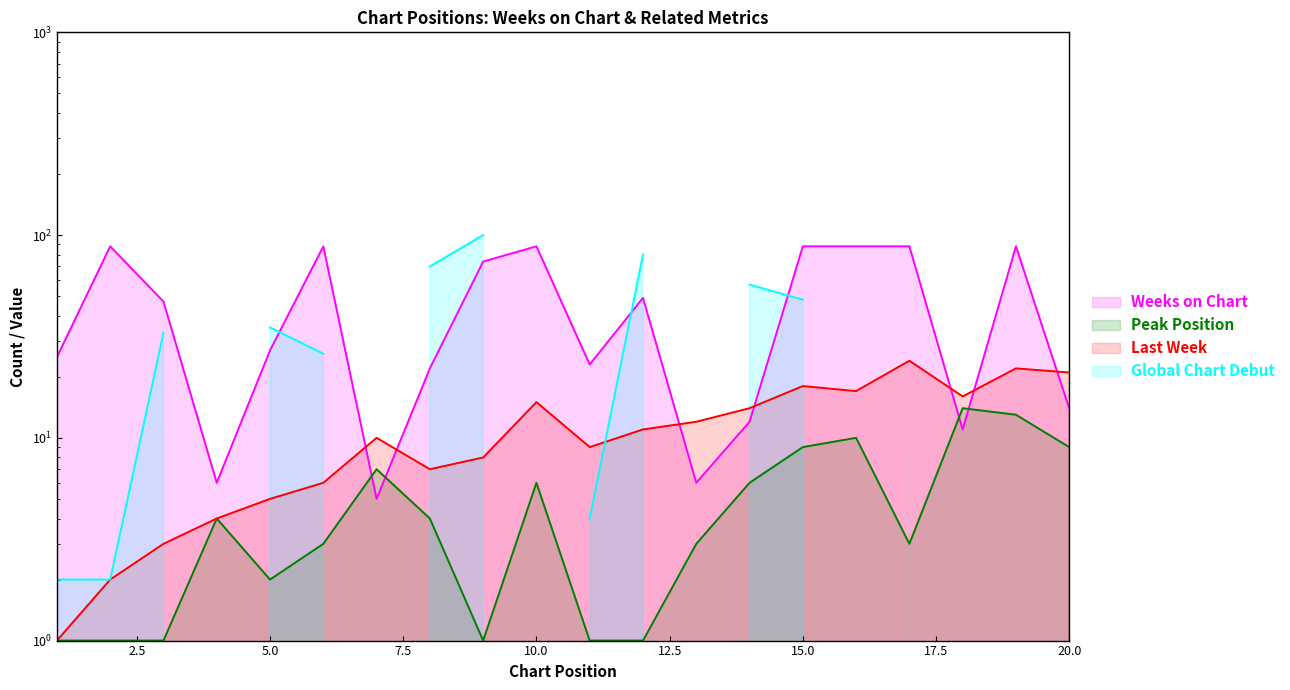

Where is the first local minimum for Last Week?

8